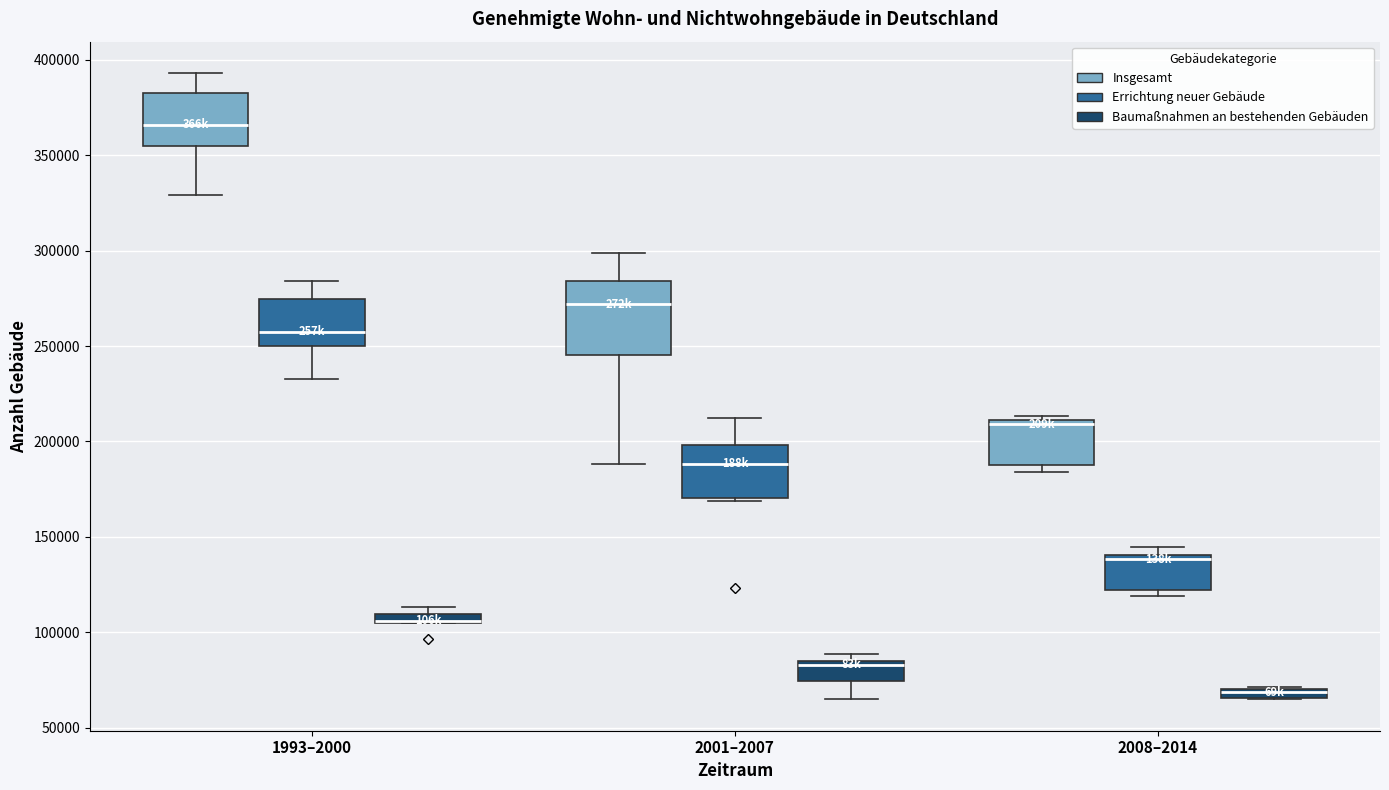

Comparing the boxes themselves (not the whiskers), which one is the tallest?

2001–2007 (Insgesamt)